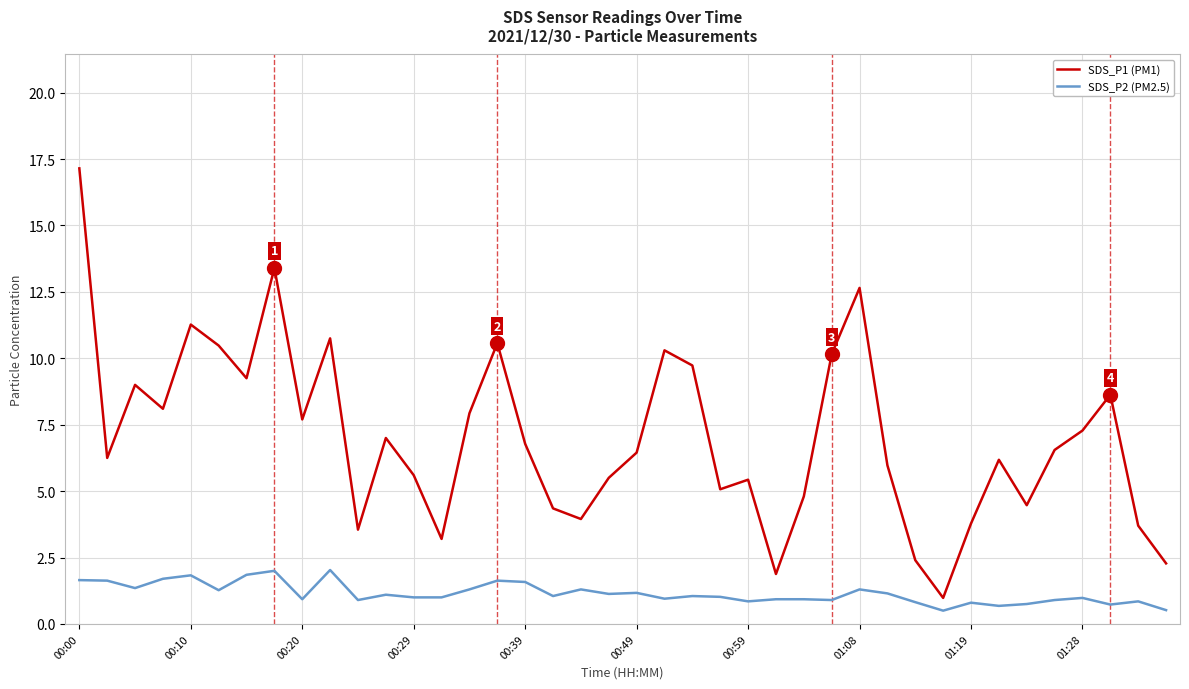

How many lines are shown in the chart?

2